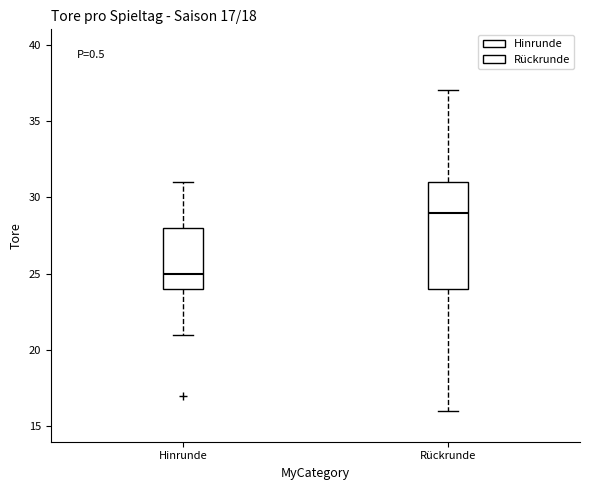

Which box has the highest median line?

Rückrunde